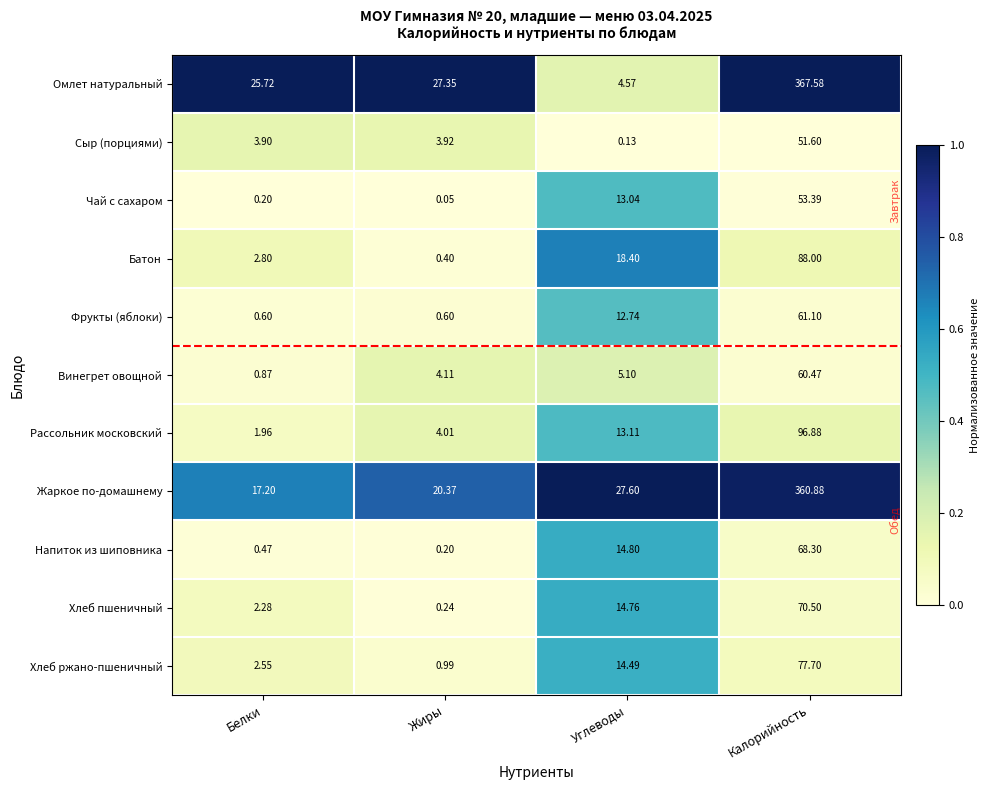

Which series changed the most between Белки and Калорийность?

Жаркое по-домашнему